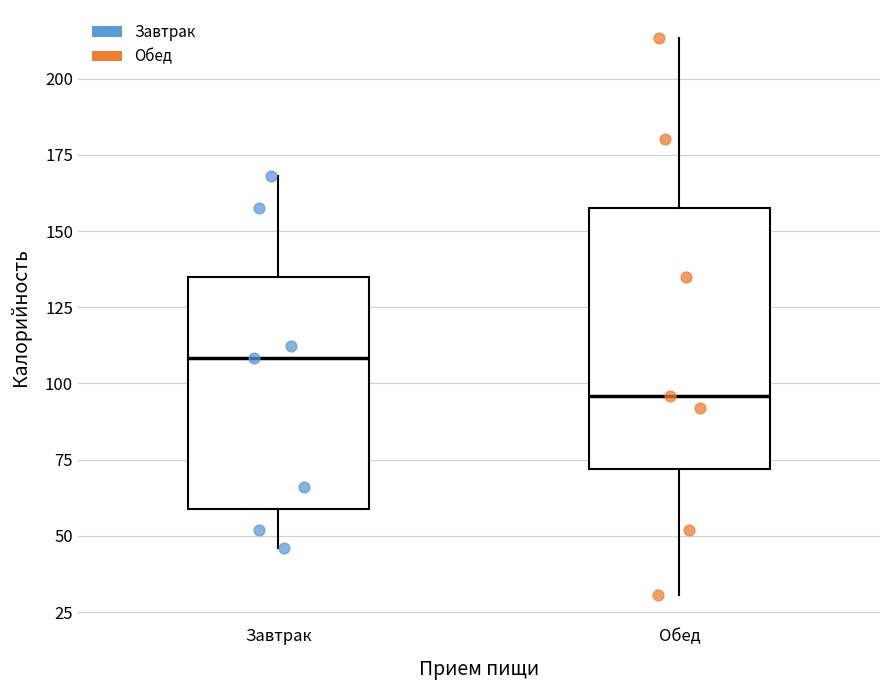

Reading left to right, transcribe this box plot: for each box, give where its median line is, the range the box spans, and where its two whiskers end, as read against the y-axis. The values are not printed on the chart, so give them approximately, as read against the axis.

Завтрак: median 110, box 60 to 135, whiskers 45 to 170
Обед: median 95, box 70 to 160, whiskers 30 to 215